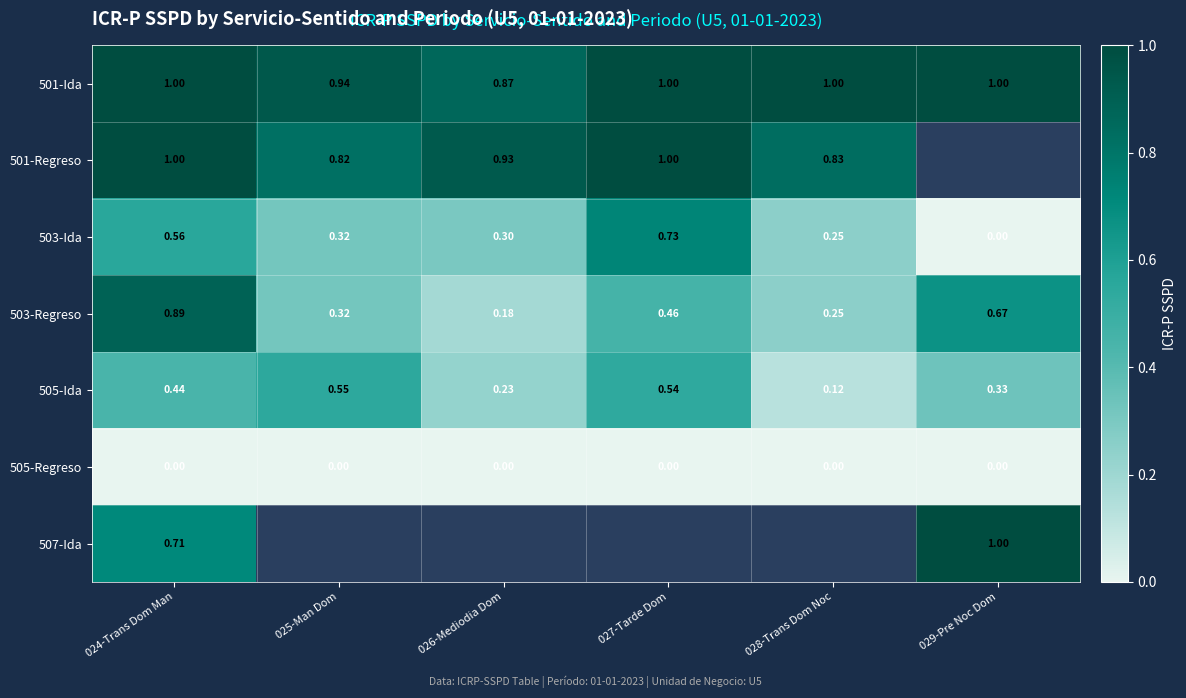

Is the value of 501-Regreso at 024-Trans Dom Man greater than the value of 503-Regreso at 025-Man Dom?

Yes